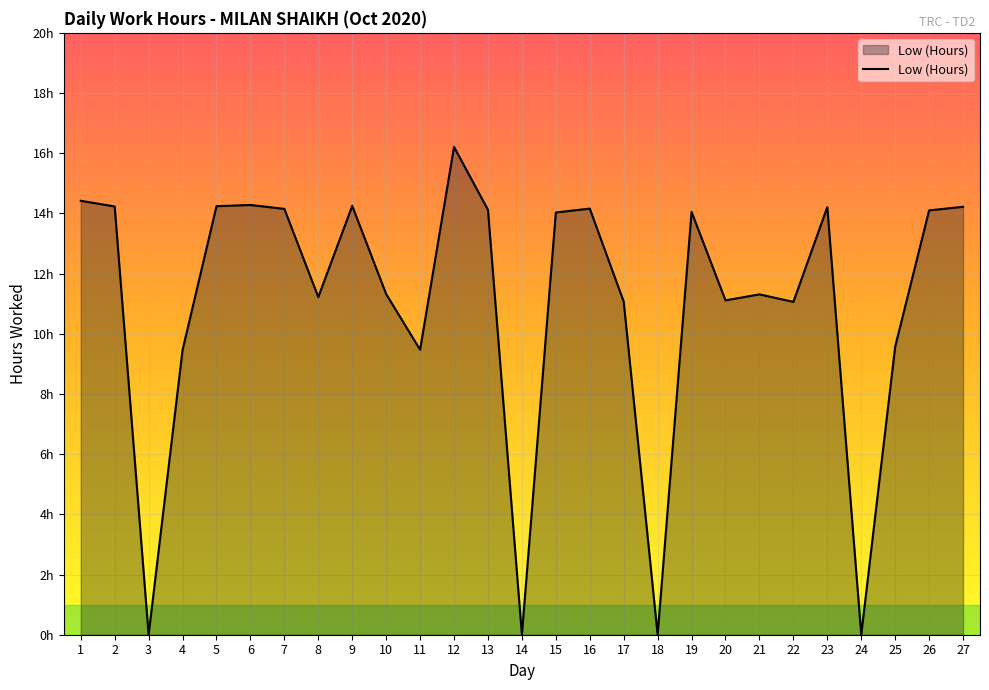

Is this an area chart (filled region under the line)?

Yes